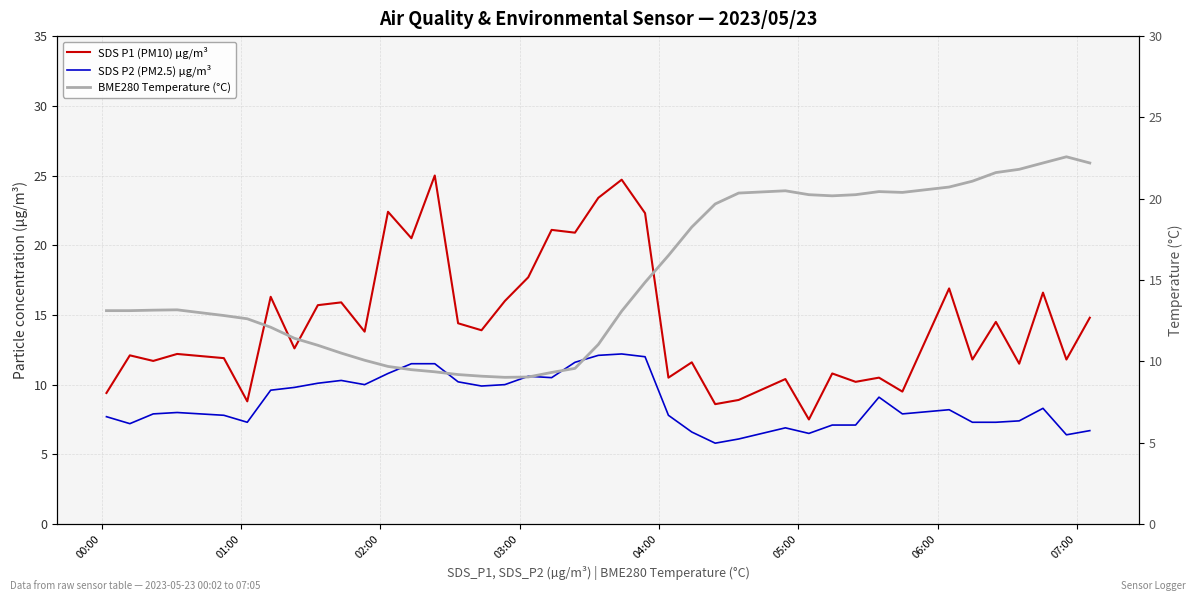

How many interior local peaks does the SDS P2 (PM2.5) µg/m³ series have?

8